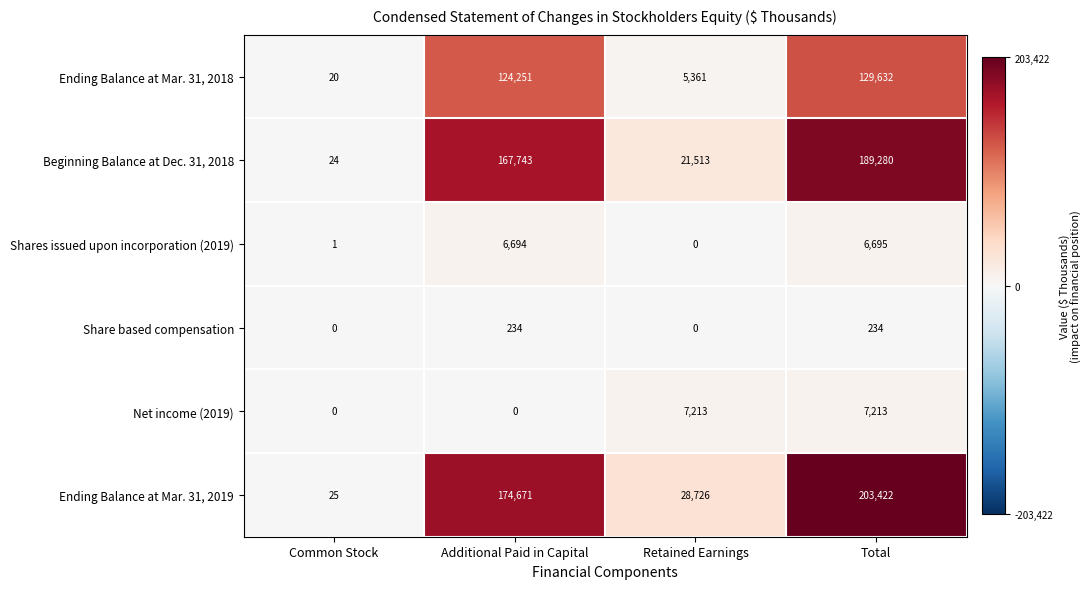

List the labels in order of Beginning Balance at Dec. 31, 2018 value, largest first.

Total, Additional Paid in Capital, Retained Earnings, Common Stock